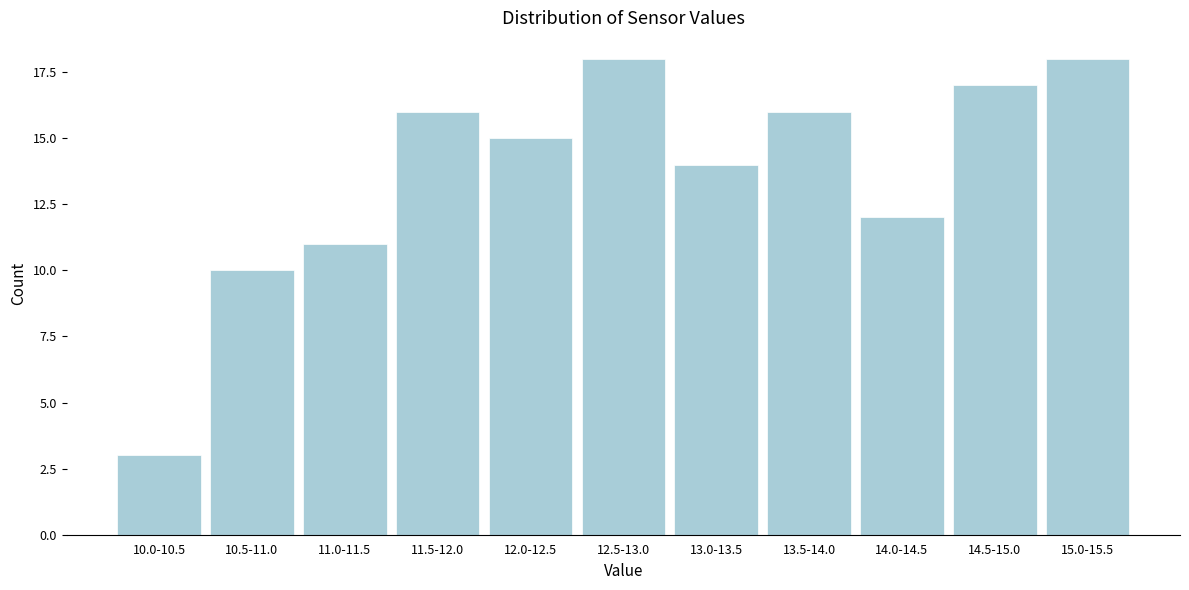

Reading left to right, what are all the values shown in this chart?

3	10	11	16	15	18	14	16	12	17	18